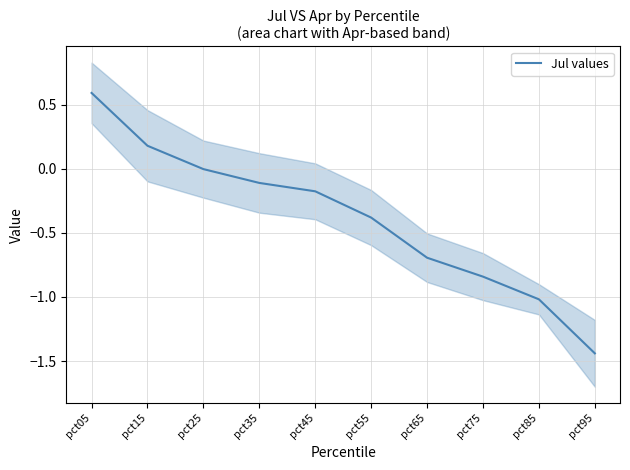

What is the change in value from pct05 to pct95?

-2.0